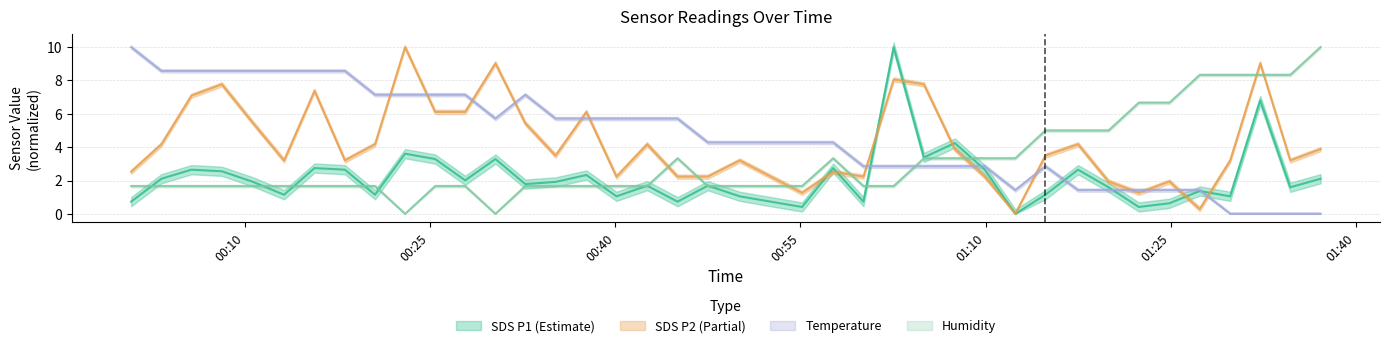

List the series in order of their peak value, highest first.

SDS_P1, SDS_P2, Temp, Humidity